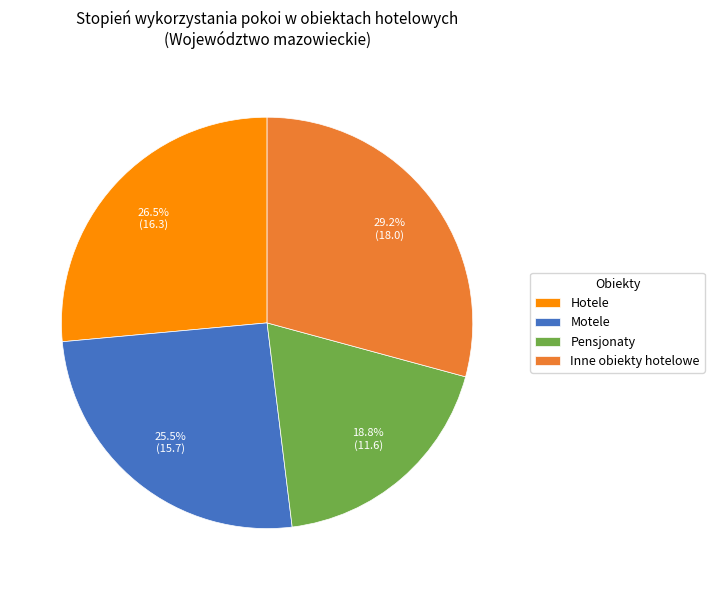

What is the largest slice in the pie chart?

Inne obiekty hotelowe